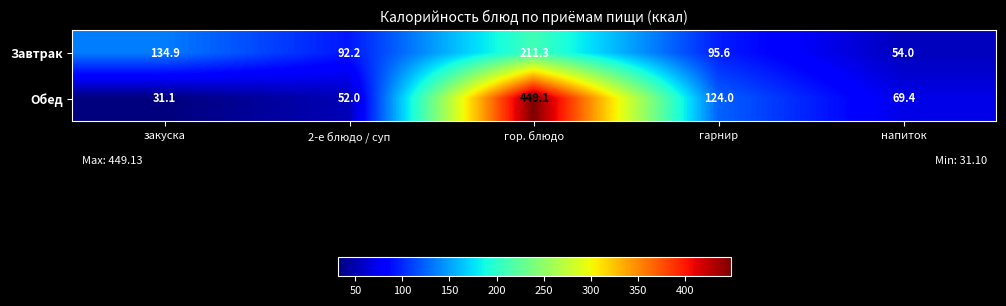

Between закуска and гарнир, which series saw the biggest shift?

Обед